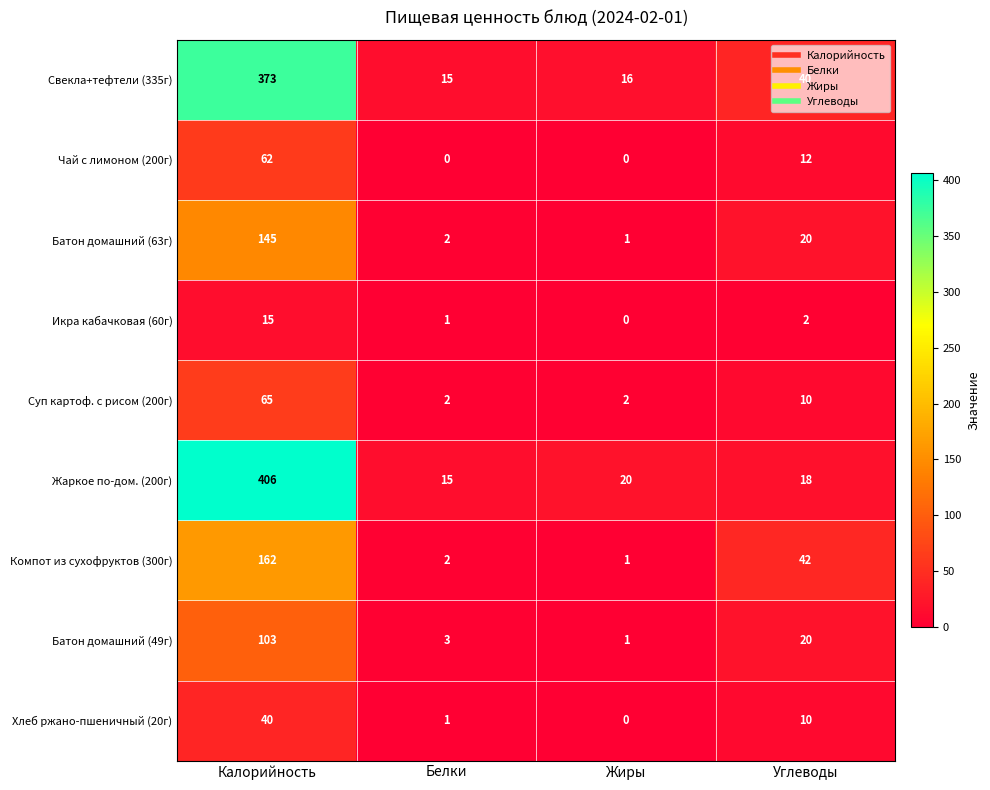

The value of Хлеб ржано-пшеничный (20г) at Калорийность is 40. True or false?

True